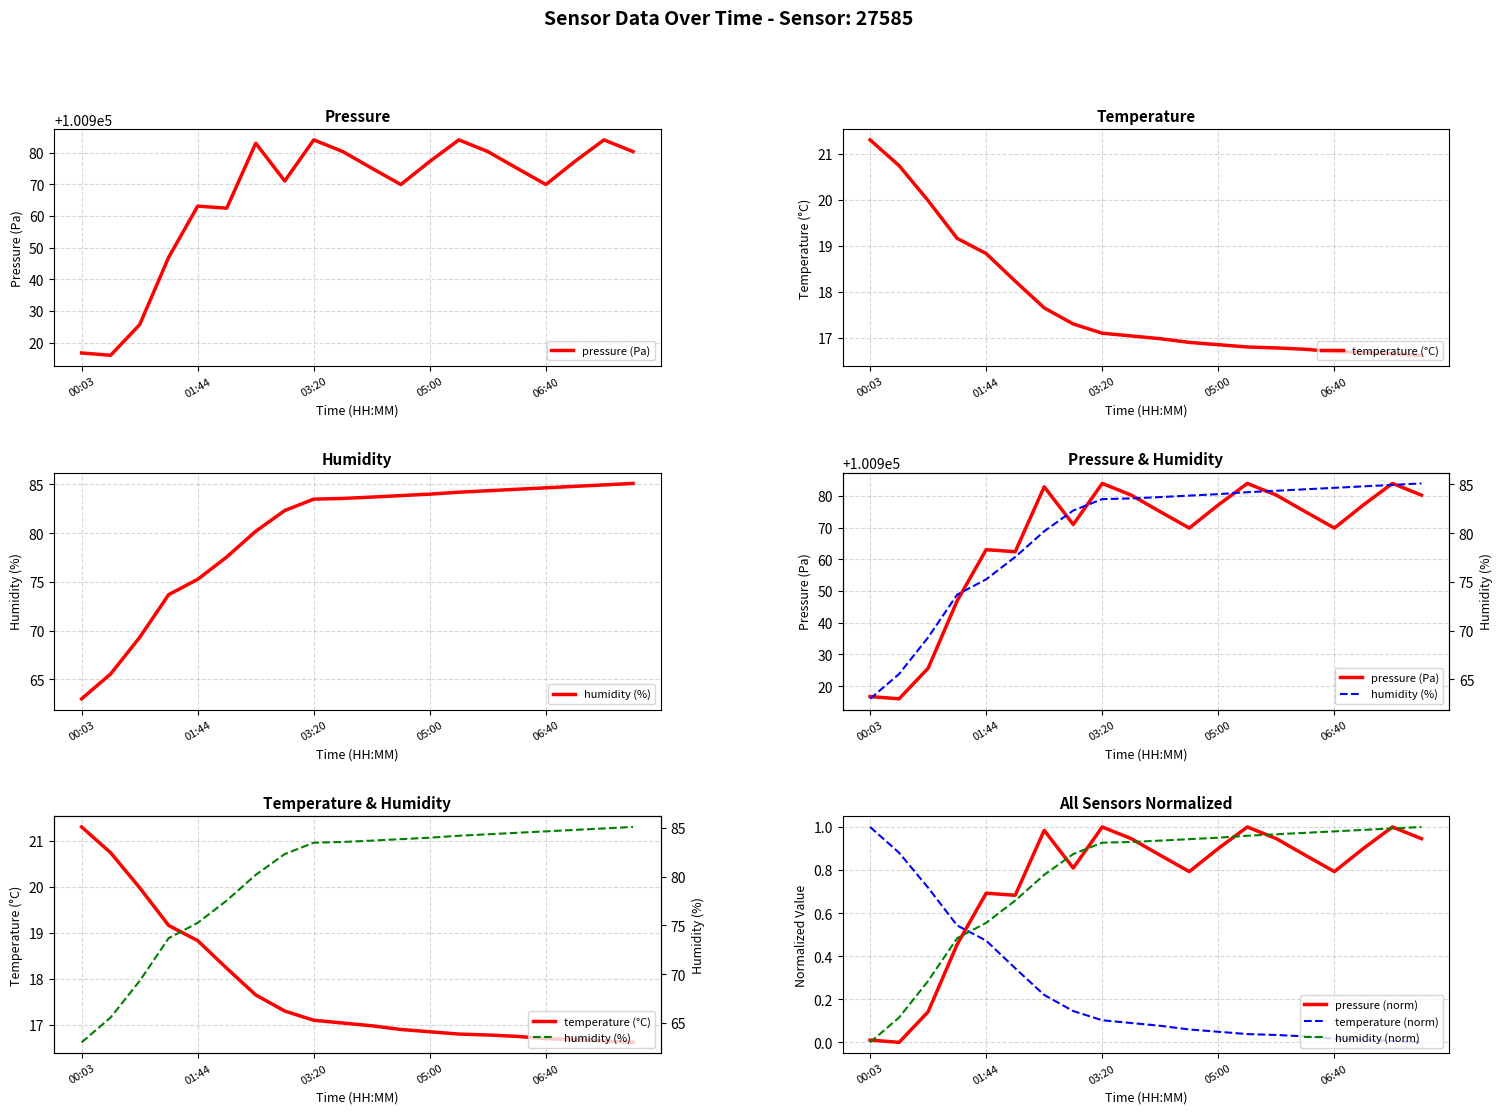

What is the label of the 6th point from the left?

5